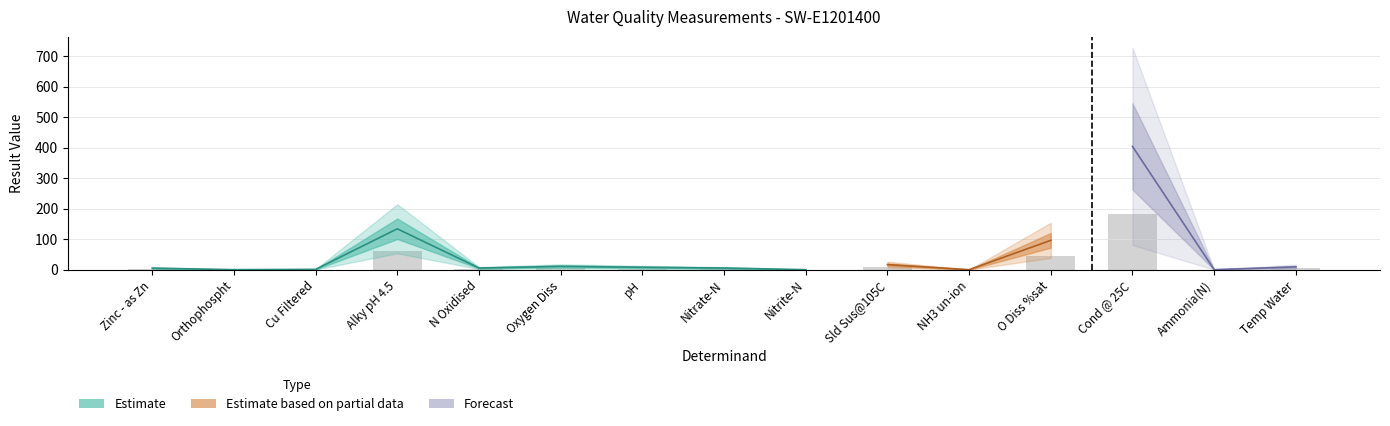

True or false: the data shows 0.0 at NH3 un-ion.

False